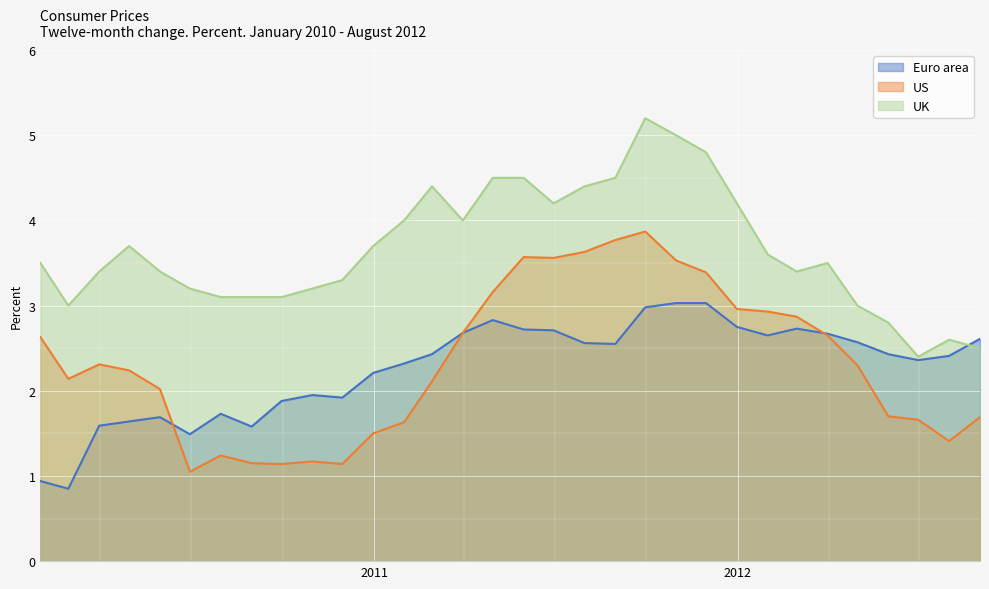

What is the minimum value for UK?

2.4